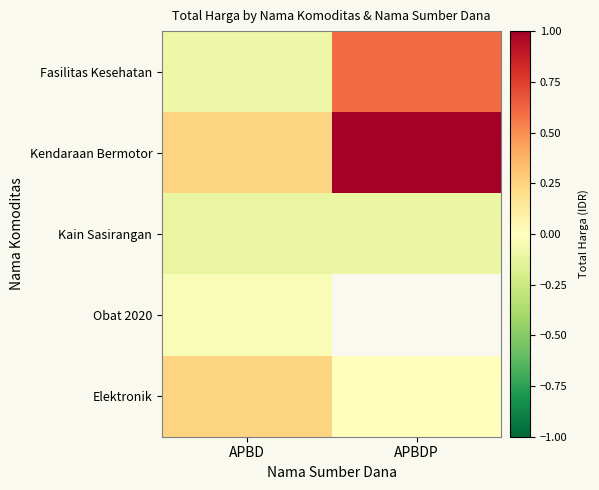

Is the value of Kain Sasirangan at APBD greater than the value of Elektronik at APBDP?

No